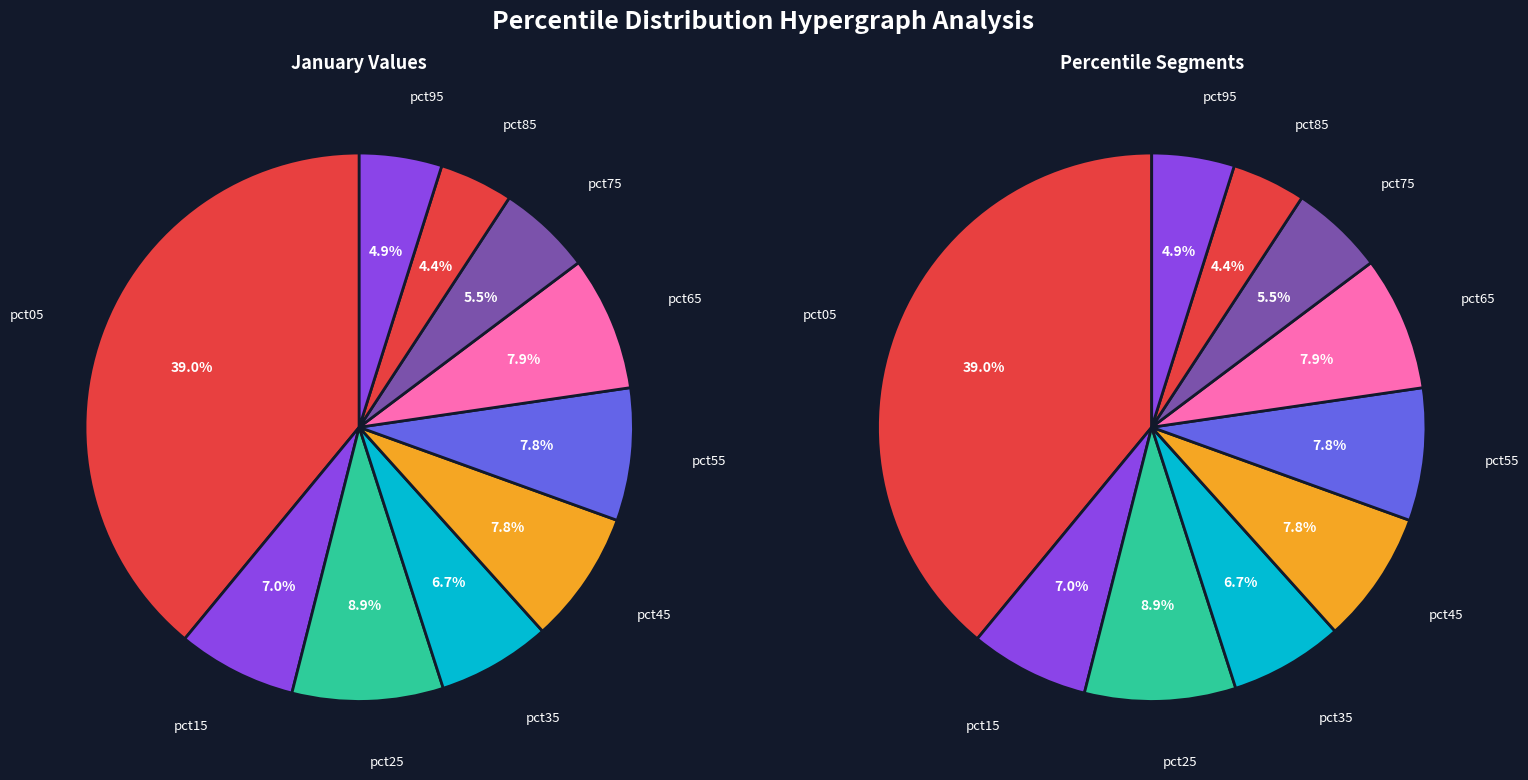

Does pct45 represent more than half of the total?

No